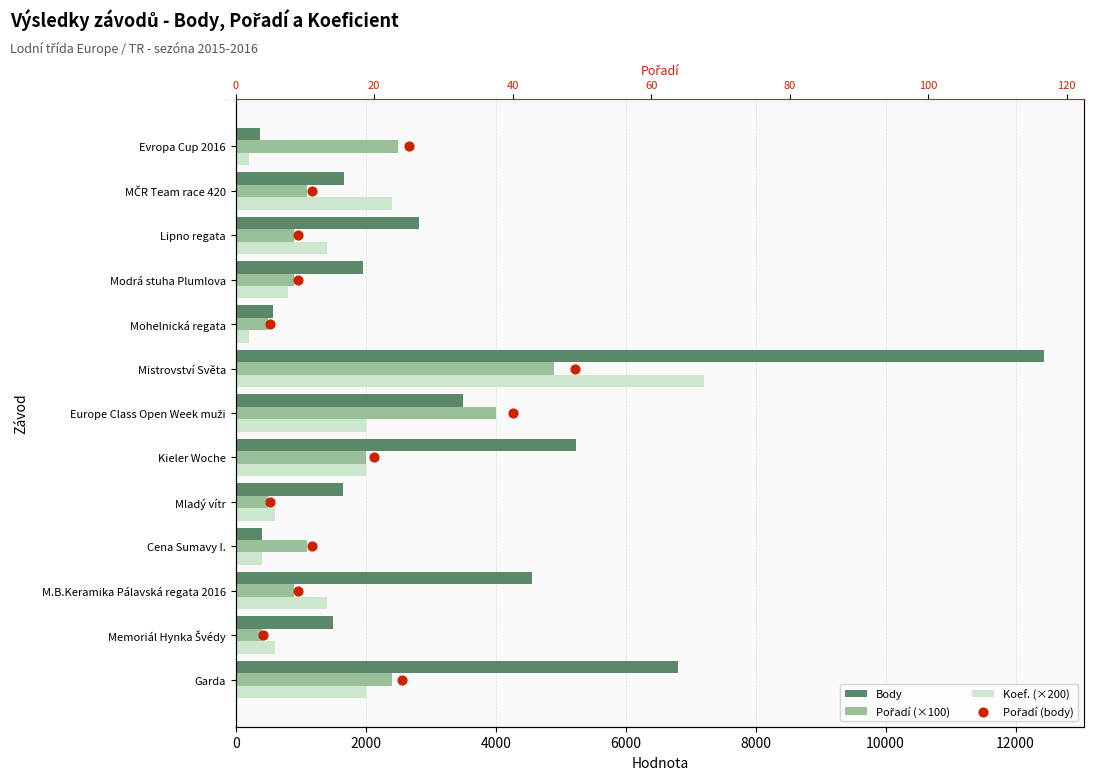

At how many categories does at least one series exceed 5290?

2